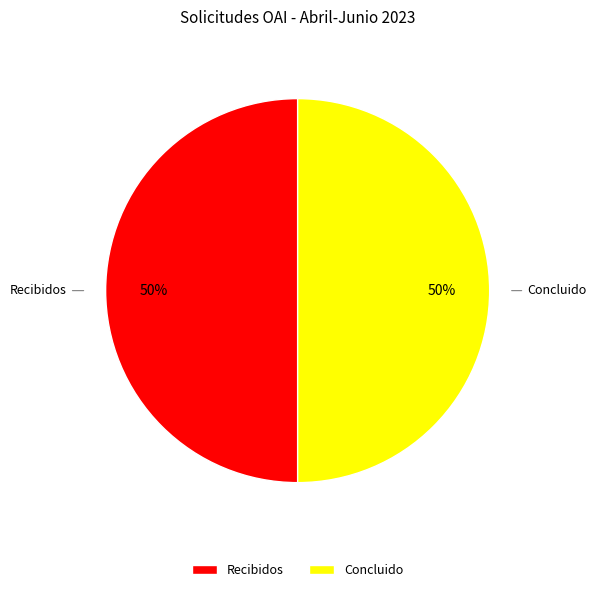

True or false: Recibidos accounts for 50% of the total.

True